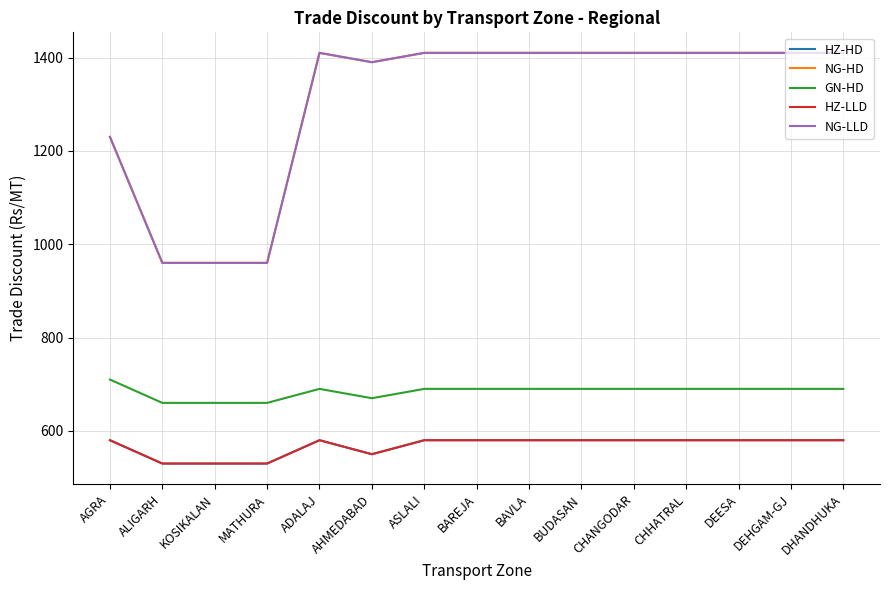

True or false: GN-HD has a value of 1233 at BAVLA.

False